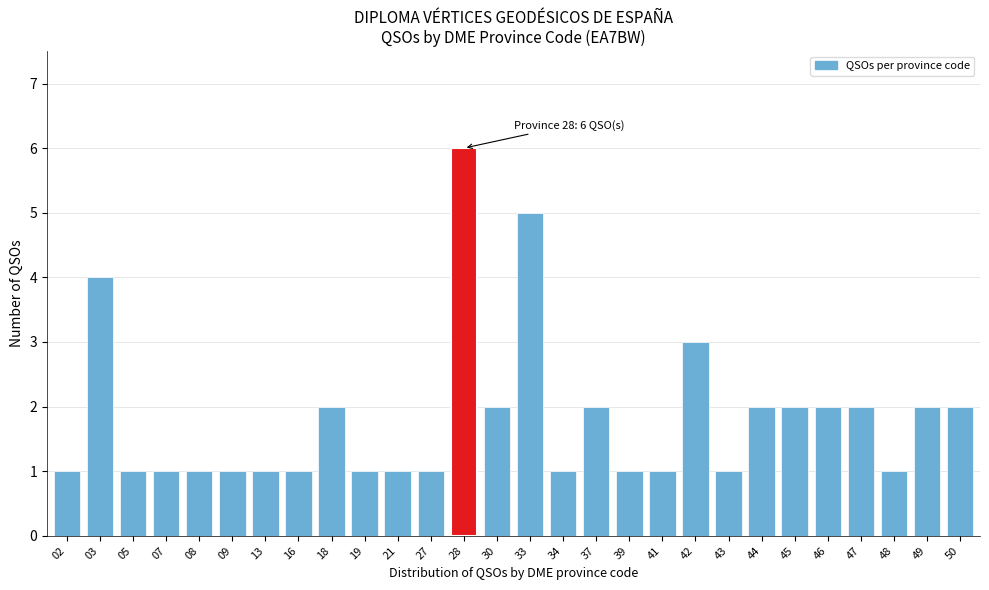

Reading left to right, what are all the values shown in this chart?

02=1	03=4	05=1	07=1	08=1	09=1	13=1	16=1	18=2	19=1	21=1	27=1	28=6	30=2	33=5	34=1	37=2	39=1	41=1	42=3	43=1	44=2	45=2	46=2	47=2	48=1	49=2	50=2